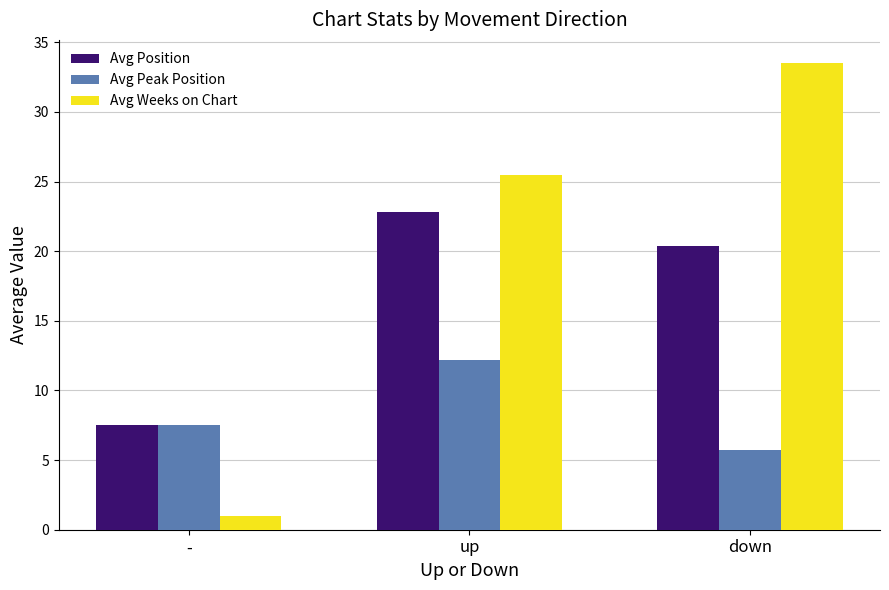

How many values in the Avg Weeks on Chart series are below 25?

1